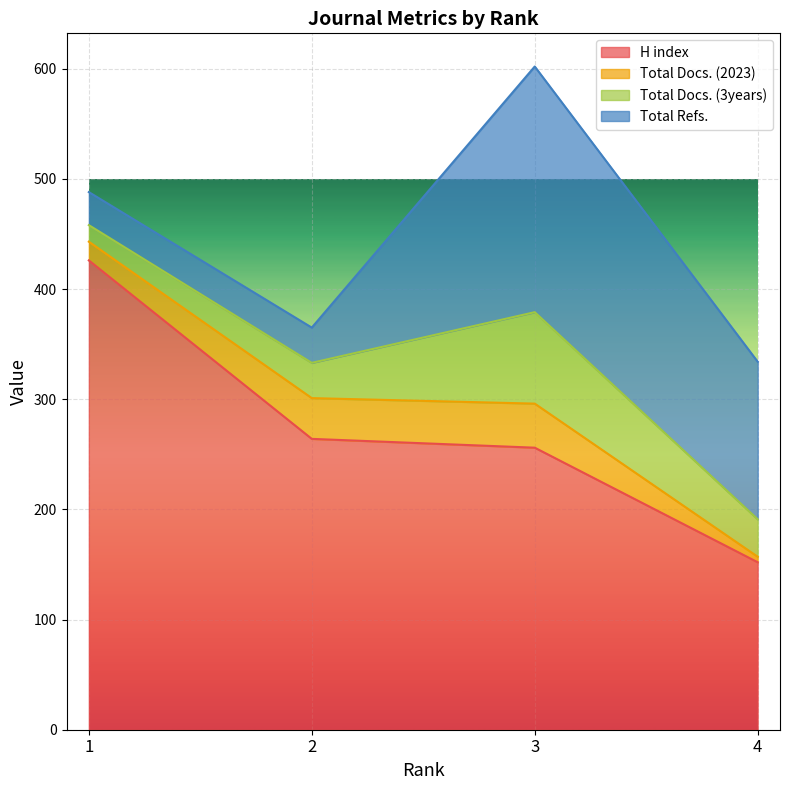

Where is Total Refs. nearest to the value 126?

4